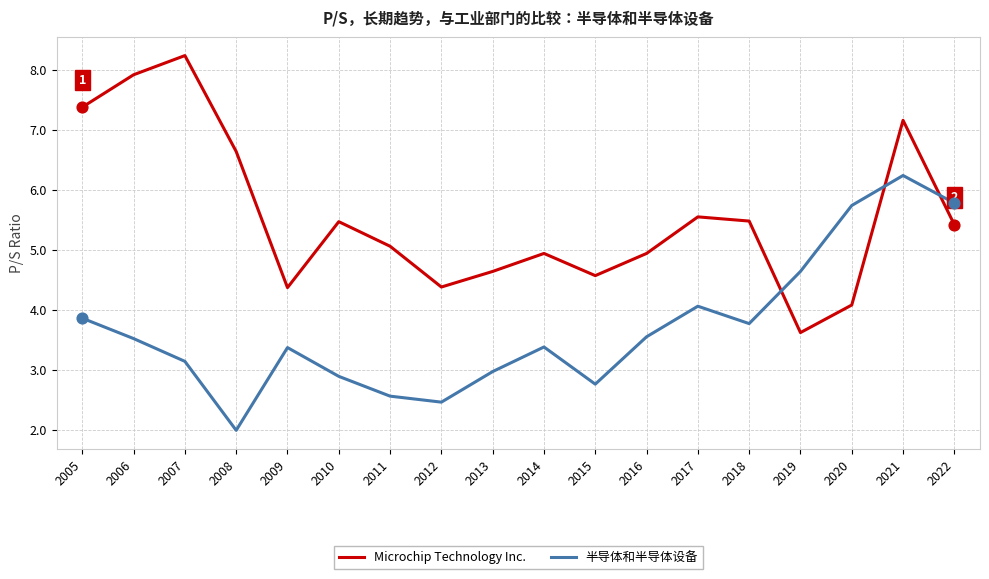

Which series has the largest total across all categories?

Microchip Technology Inc.